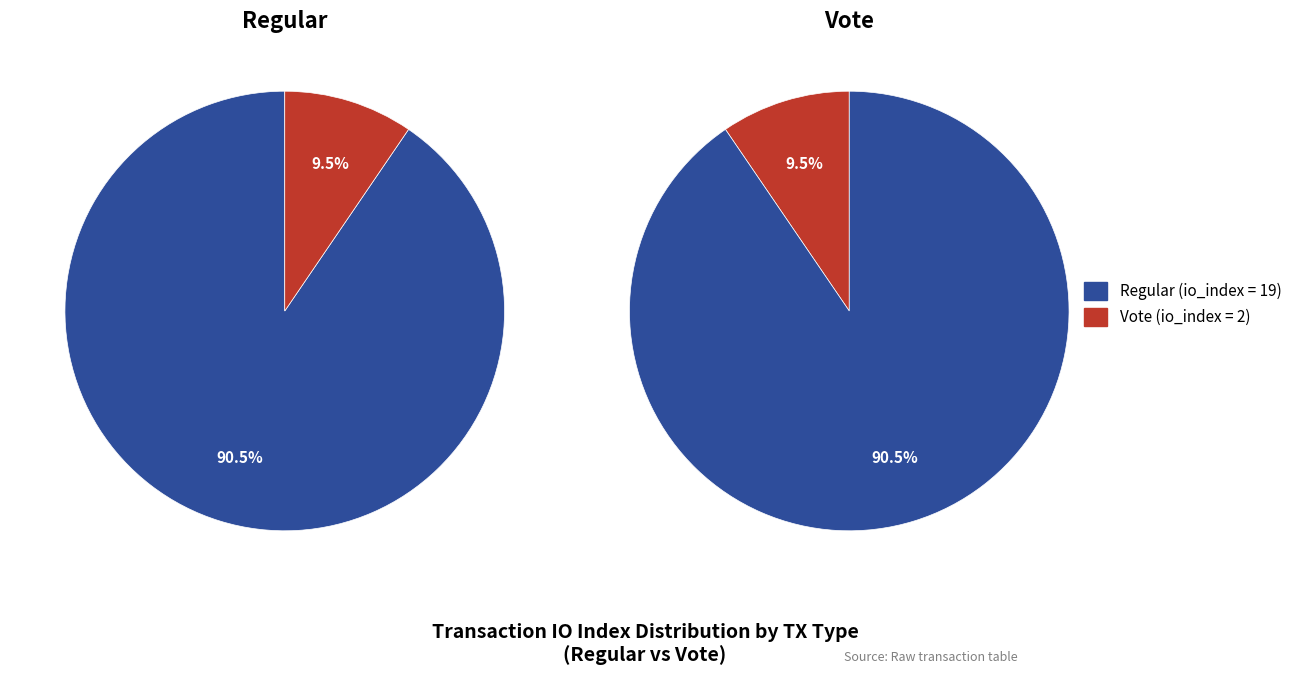

To the nearest percent, what is the combined percentage of io_index=19 (Regular) and io_index=2 (Vote)?

100%